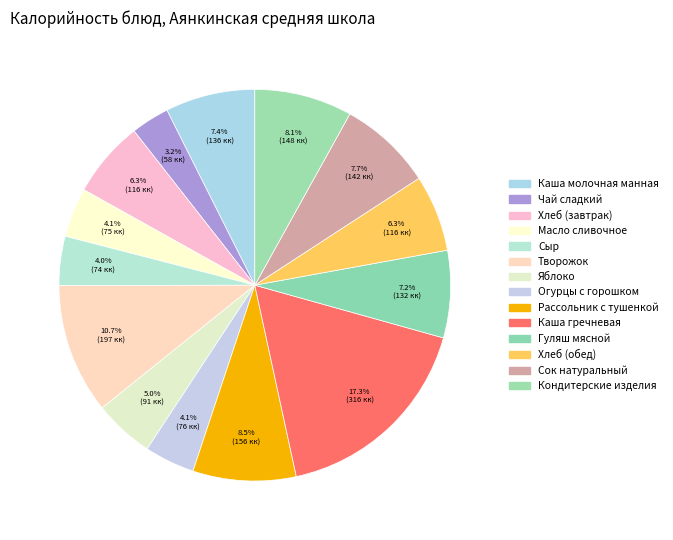

How many slices are in this pie chart?

14